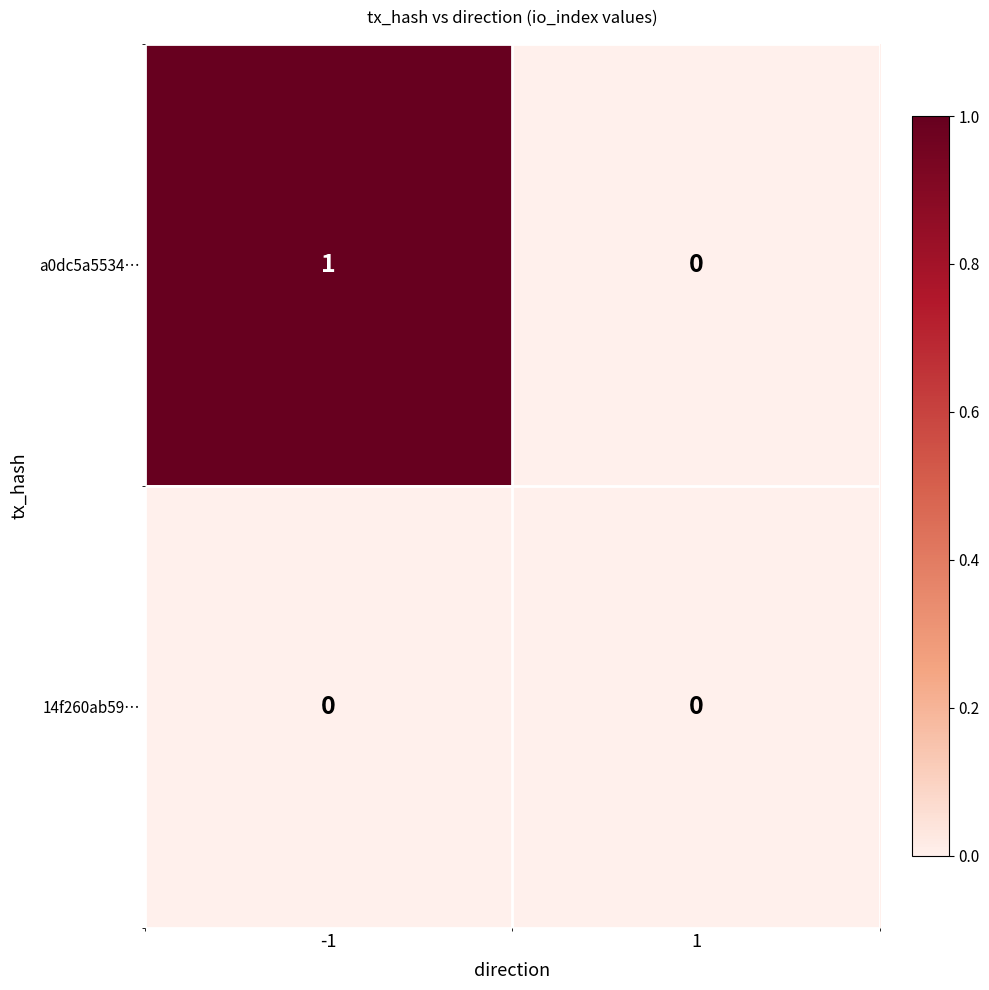

How many categories are shown in the chart?

2